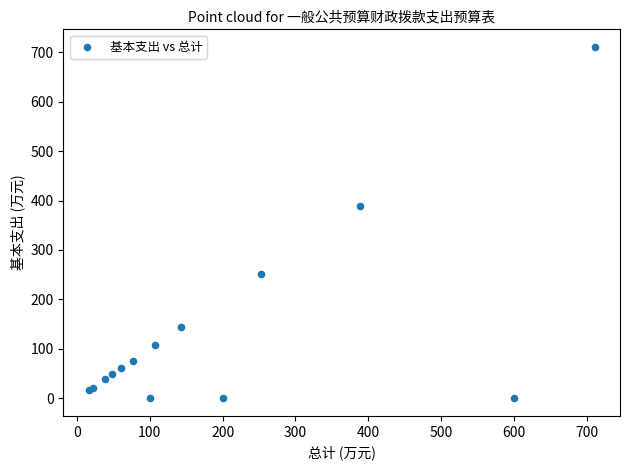

What Y value in the scatter plot is closest to 355?

388.5